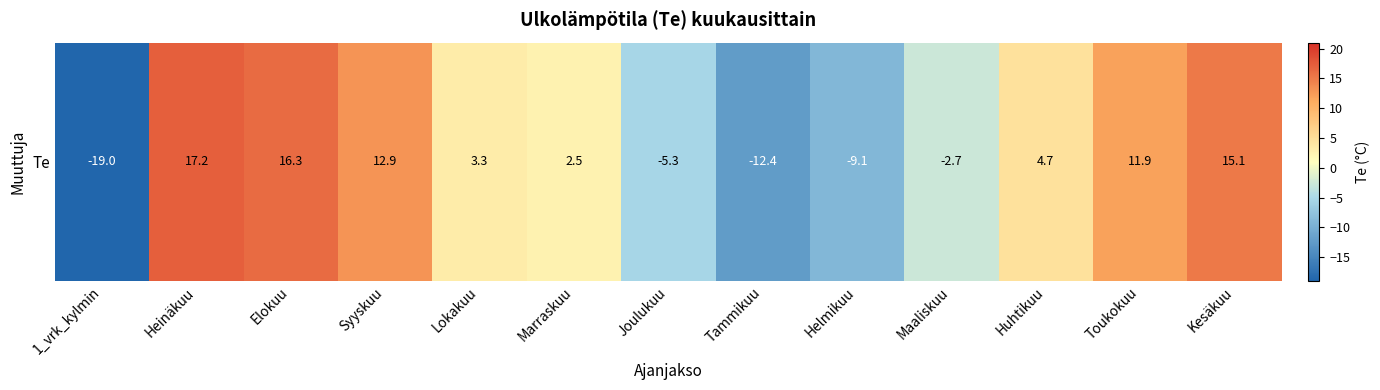

What is the average value?

2.7